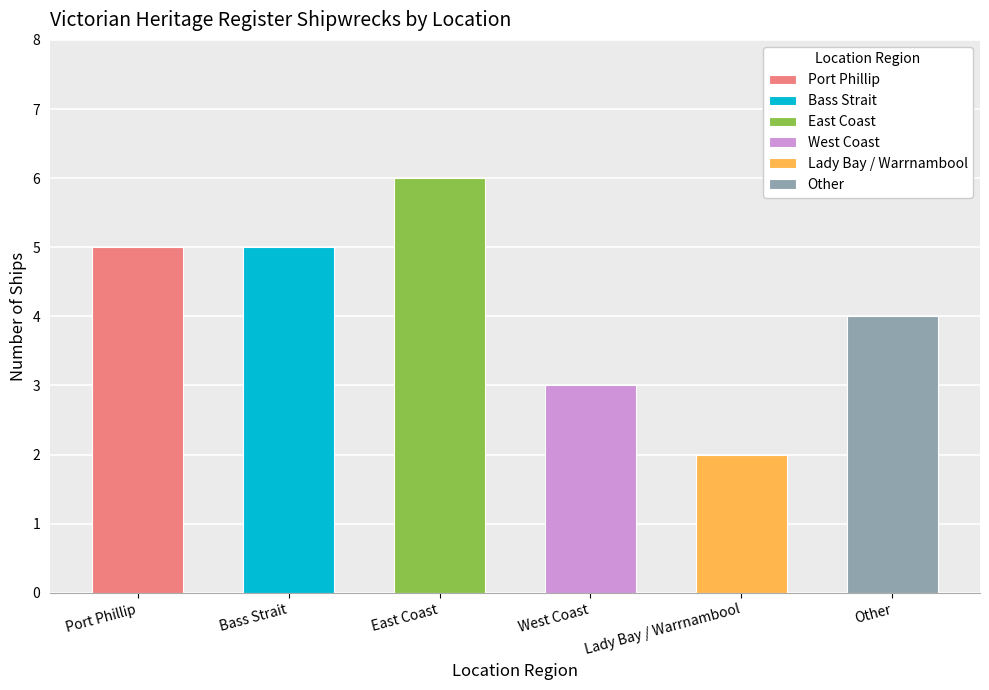

True or false: the data shows 2 at Lady Bay / Warrnambool.

True